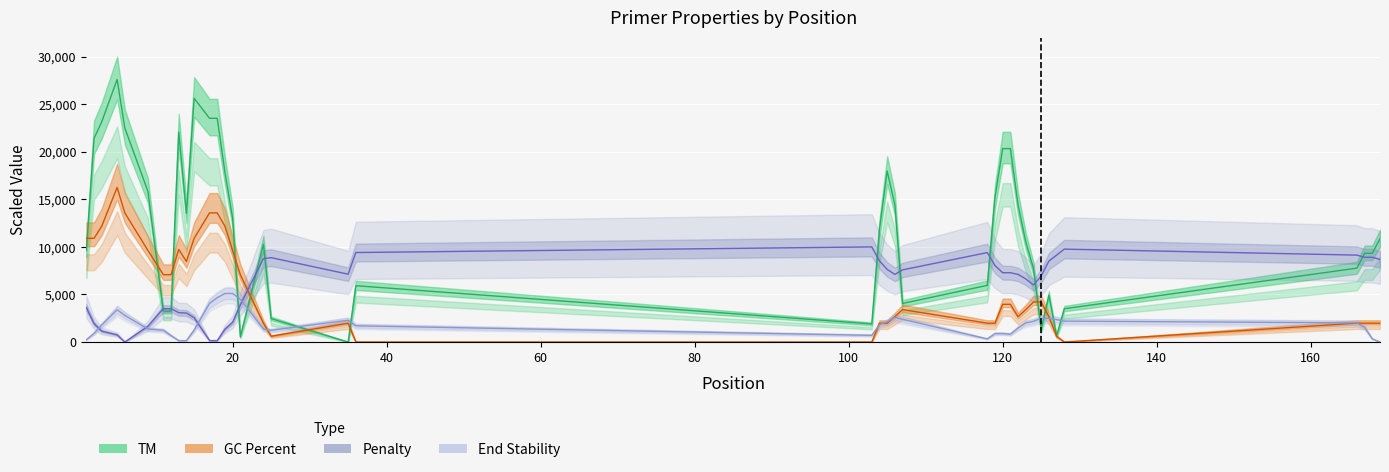

Reading left to right, what are all the values shown in this chart?

TM: 1=9618.0	2=21401.8	3=23154.4	5=27600.0	6=22491.8	9=15830.5	11=3248.7	12=3248.7	13=22071.5	14=13522.1	15=25619.4	17=23517.7	18=23517.7	19=17868.0	20=13002.1	21=555.7	24=10287.7	25=2465.0	35=0.0	36=5920.4	103=1902.2	104=11855.0	105=17982.0	106=14419.8	107=4053.8	118=5956.0	119=15203.5	120=20333.1	121=20333.1	122=14398.5	123=10537.0	124=7722.9	125=1339.4	126=4923.0	127=648.3	128=3498.1	166=7765.6	167=9333.0	168=9333.0	169=10864.7
GC_PERCENT: 1=10899.3	2=10899.3	3=12173.3	5=16250.0	6=13574.7	9=9625.3	11=7077.3	12=7077.3	13=9736.1	14=8467.4	15=10899.3	17=13574.7	18=13574.7	19=12173.3	20=9625.3	21=7077.3	24=1981.4	25=609.4	35=1981.4	36=0.0	103=0.0	104=1981.4	105=1981.4	106=2667.3	107=3408.4	118=1981.4	119=1981.4	120=3963.2	121=3963.2	122=2667.3	123=3408.4	124=4211.0	125=4211.0	126=2667.3	127=609.4	128=0.0	166=1981.4	167=1981.4	168=1981.4	169=1981.4
pen: 1=3618.4	2=1937.8	3=1147.0	5=752.7	6=0.0	9=1654.4	11=3507.6	12=3507.6	13=3085.3	14=3043.8	15=2558.3	17=150.8	18=150.8	19=1354.1	20=2070.8	21=3904.2	24=8765.3	25=8867.8	35=7133.3	36=9408.4	103=10000.0	104=8534.5	105=7632.7	106=7107.2	107=7584.8	118=9403.2	119=8041.2	120=7285.6	121=7285.6	122=7110.9	123=6629.9	124=5995.1	125=6935.9	126=8506.6	127=9135.9	128=9765.6	166=9136.4	167=8906.3	168=8906.3	169=8680.7
END_STABILITY: 1=239.7	2=918.8	3=1784.3	5=3395.6	6=2796.3	9=1371.5	11=1238.4	12=679.1	13=146.5	14=146.5	15=1265.0	17=4061.4	18=4660.6	19=5100.0	20=5100.0	21=4500.8	24=1371.5	25=1238.4	35=2290.3	36=1704.4	103=705.7	104=1824.3	105=2130.5	106=2596.6	107=2383.6	118=332.9	119=892.2	120=892.2	121=825.6	122=1478.1	123=2010.7	124=2170.5	125=2490.1	126=2490.1	127=2356.9	128=2197.1	166=2010.7	167=1544.6	168=332.9	169=0.0